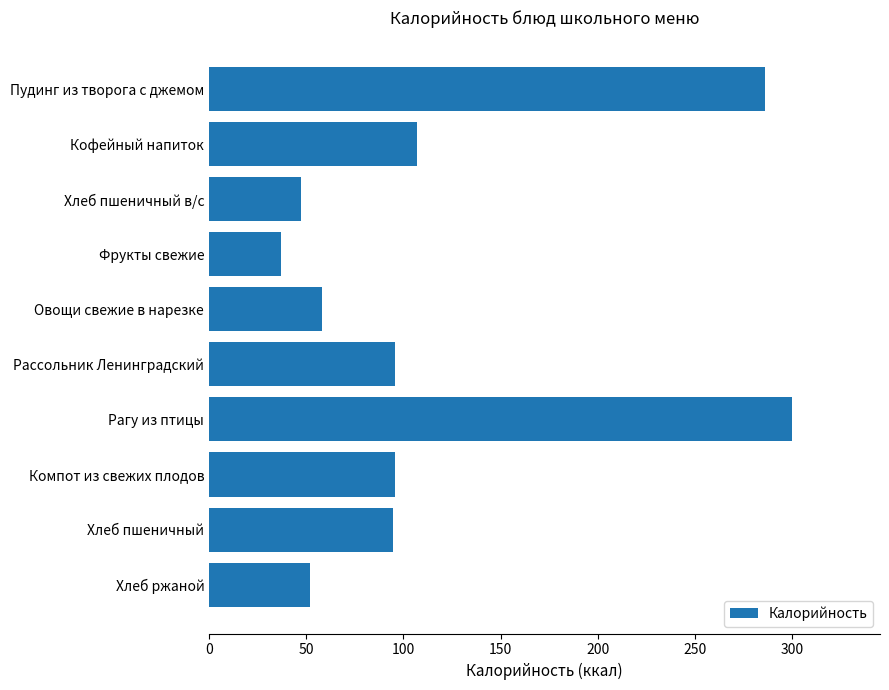

What is the maximum value shown in the chart?

300.3